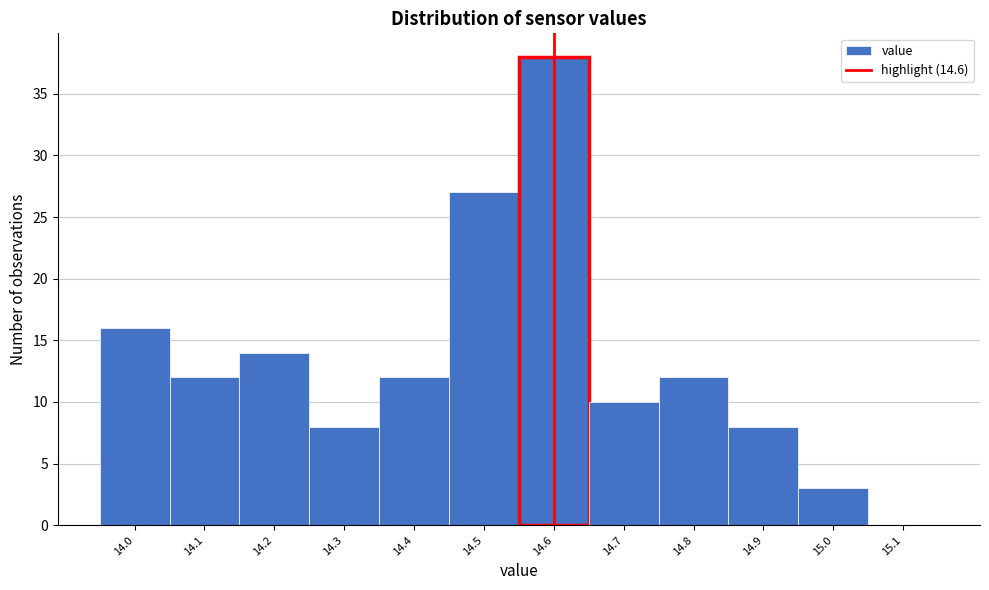

Reading left to right, transcribe this chart: for each bar, give the range it covers on the x-axis and its height. The values are not printed on the chart, so give them approximately, as read against the axis.

13.95 to 14.05: 16
14.05 to 14.15: 12
14.15 to 14.25: 14
14.25 to 14.35: 8
14.35 to 14.45: 12
14.45 to 14.55: 27
14.55 to 14.65: 38
14.65 to 14.75: 10
14.75 to 14.85: 12
14.85 to 14.95: 8
14.95 to 15.05: 3
15.05 to 15.15: 0